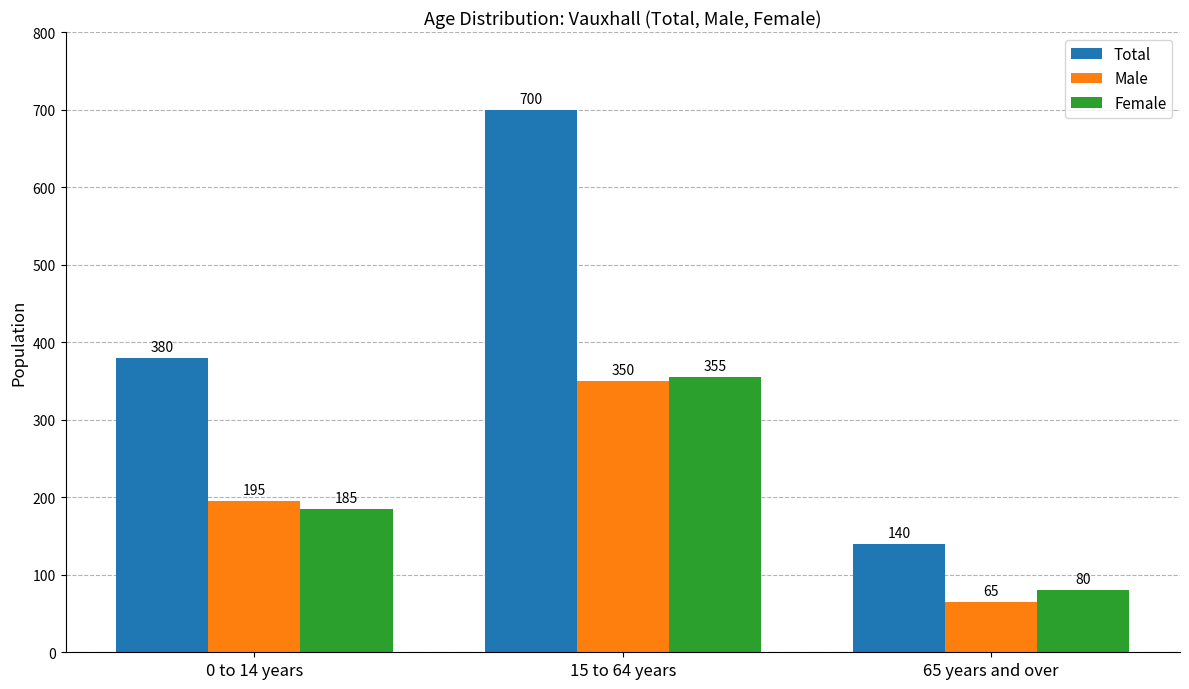

How many series are shown in this chart?

3